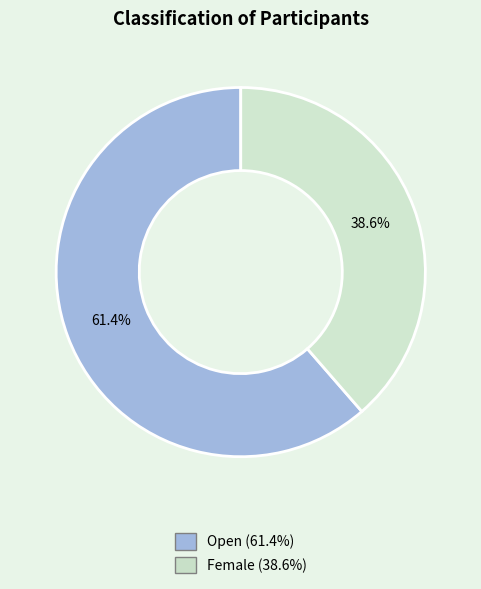

How much of the chart is everything except Open?

38.6%